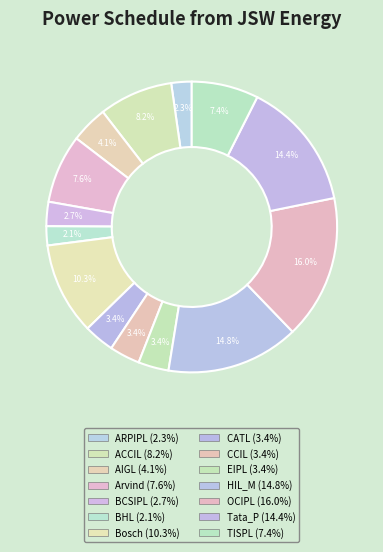

How many slices are in this pie chart?

14